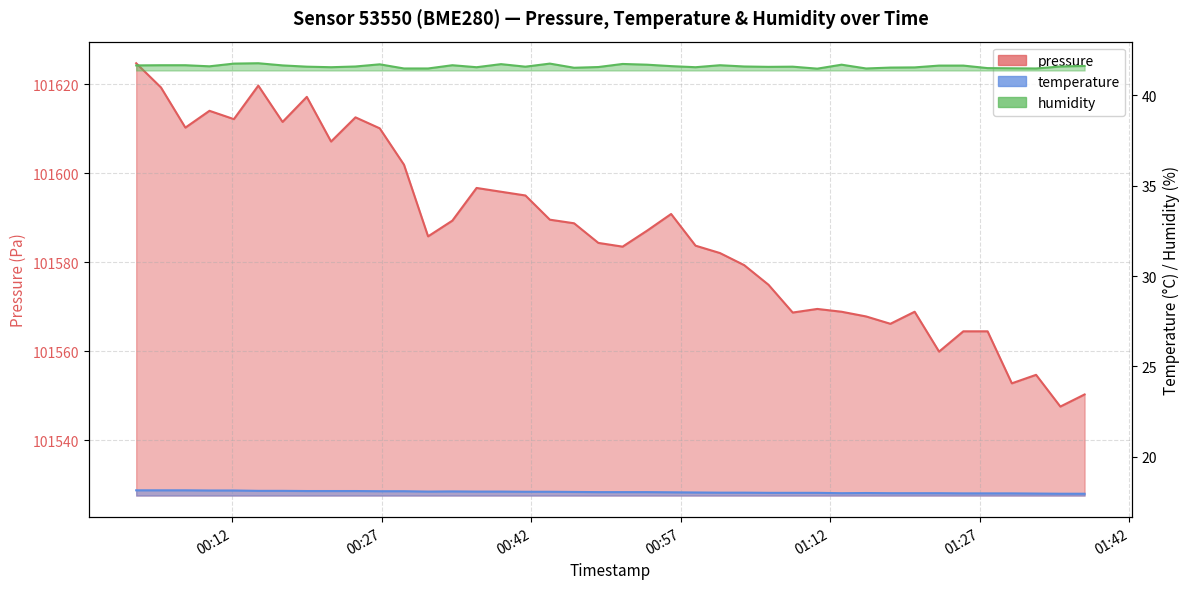

What is the highest value of the pressure series?

101624.7